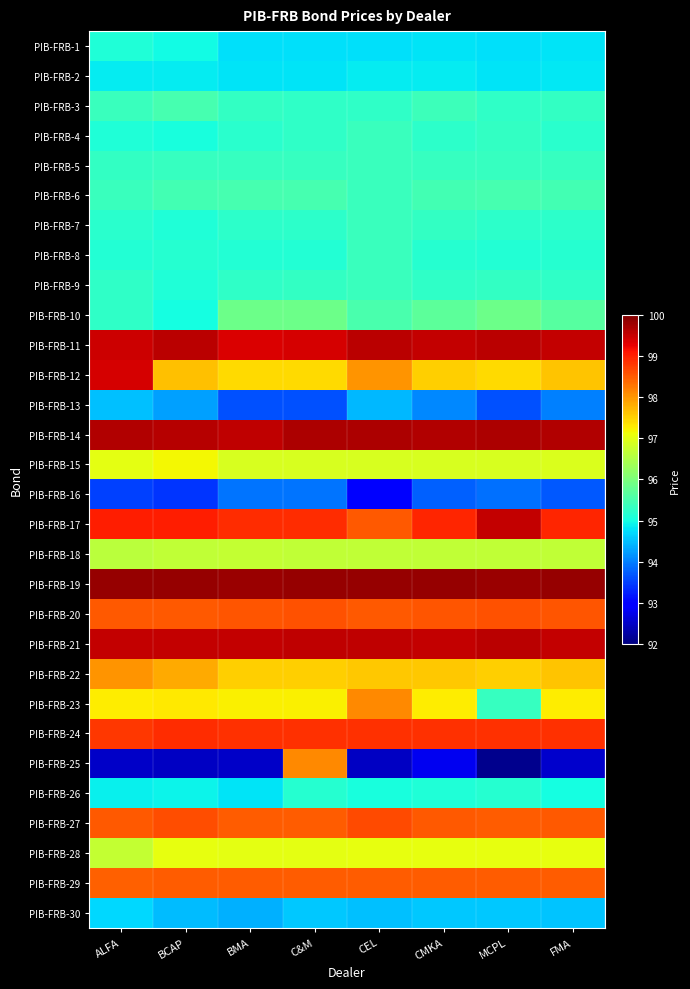

What is the difference between the highest and lowest values at CMKA?

7.0